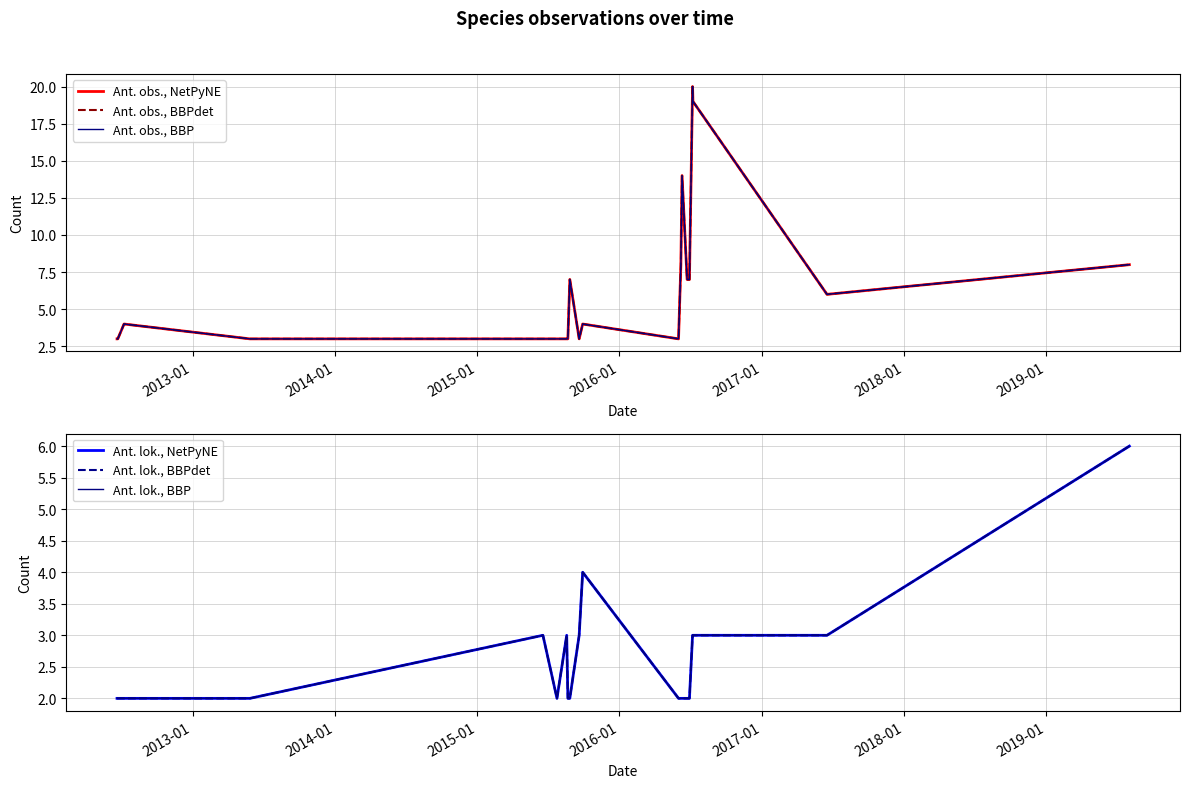

True or false: Ant. lok., NetPyNE and Ant. obs., BBP cross at least once.

False